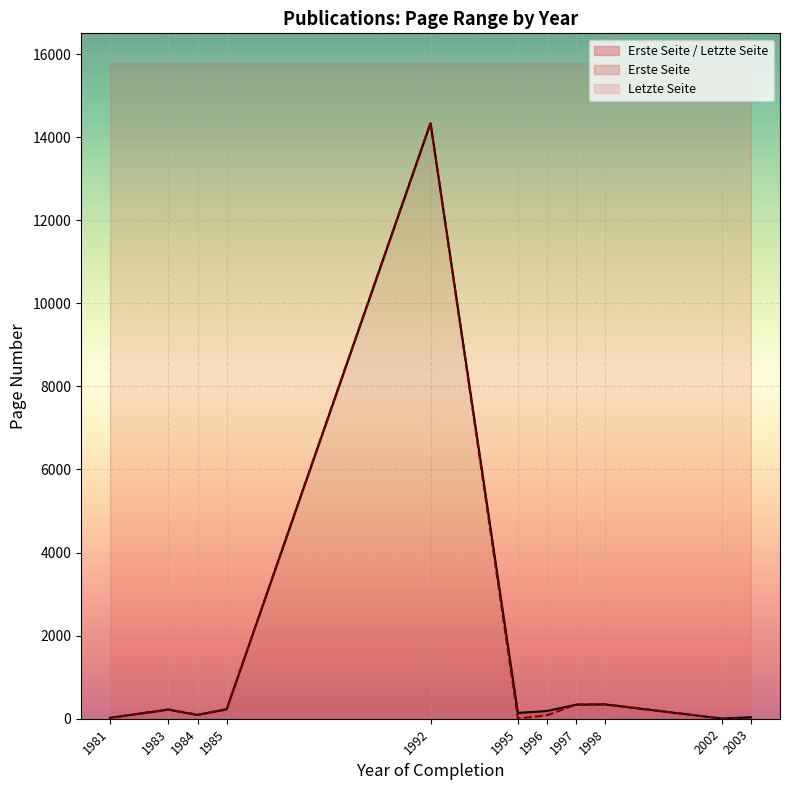

Rank the series at 1985 from lowest to highest value.

Erste Seite, Letzte Seite